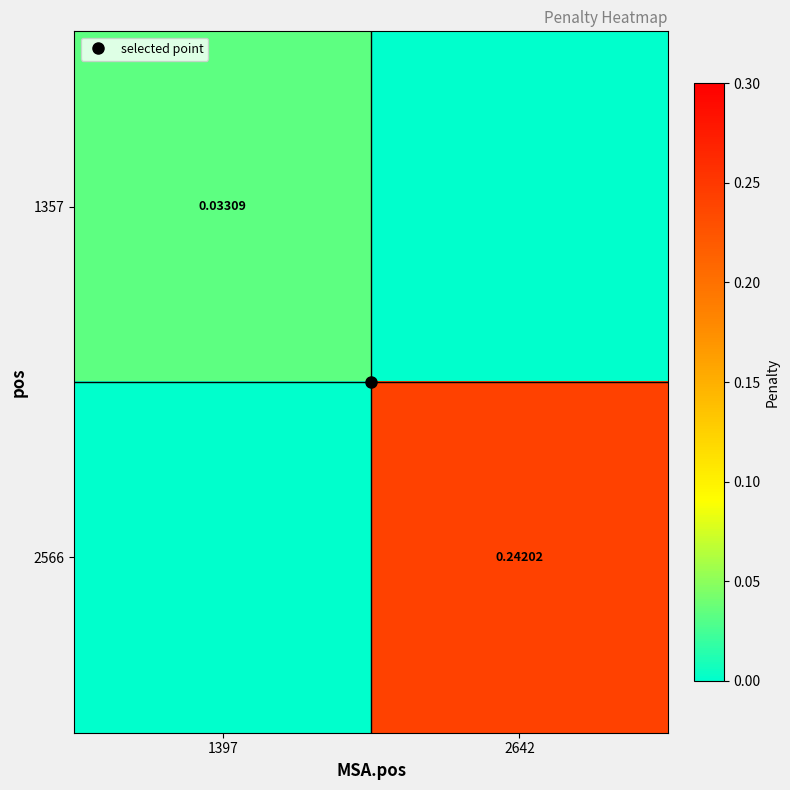

Is it true that 1357 equals 0.0 at 2642?

True